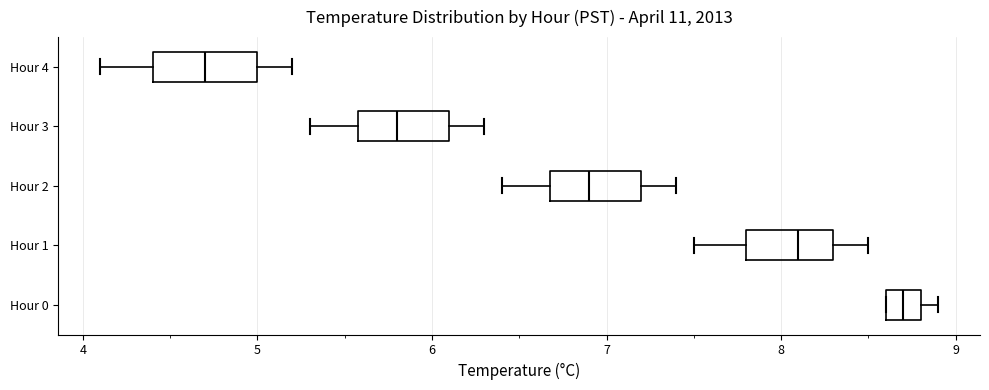

Where is the right edge of the box for Hour 1 on the x-axis? The values are not printed on the chart, so give them approximately, as read against the axis.

8.3